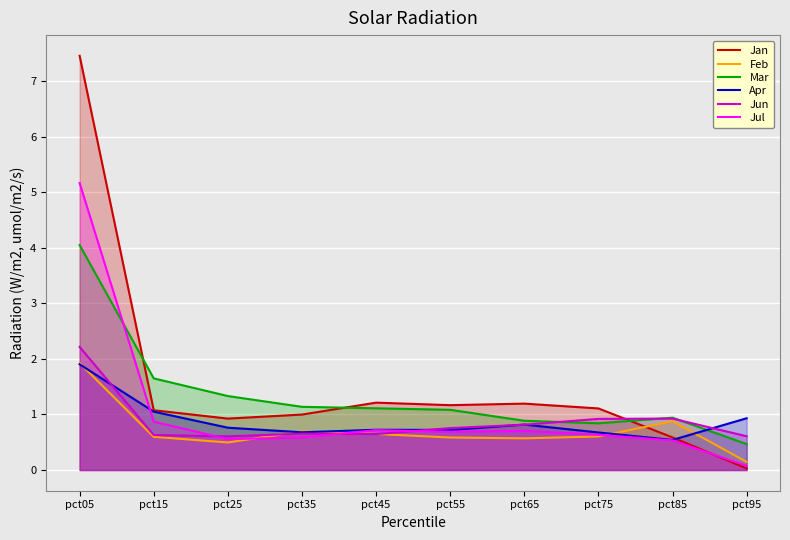

At which category does Jul reach its first local valley?

pct25